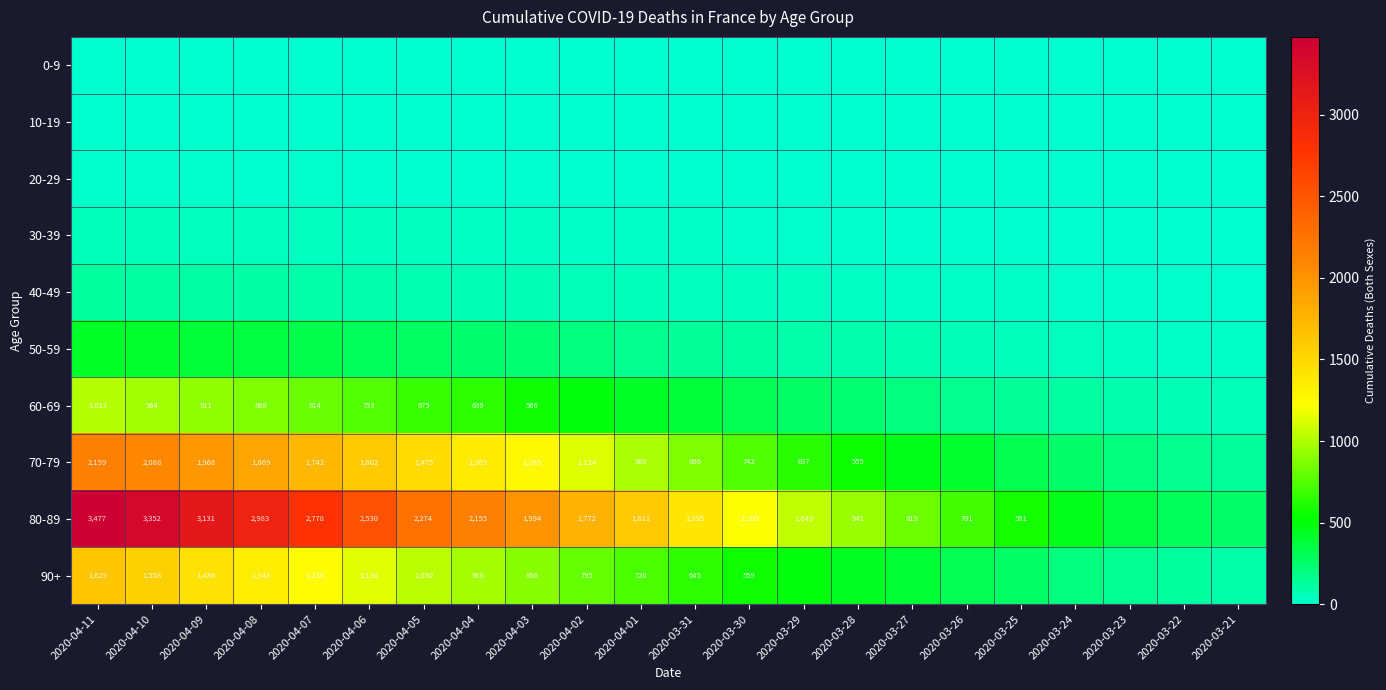

Is it true that 90+ equals 1136 at 2020-04-06?

True